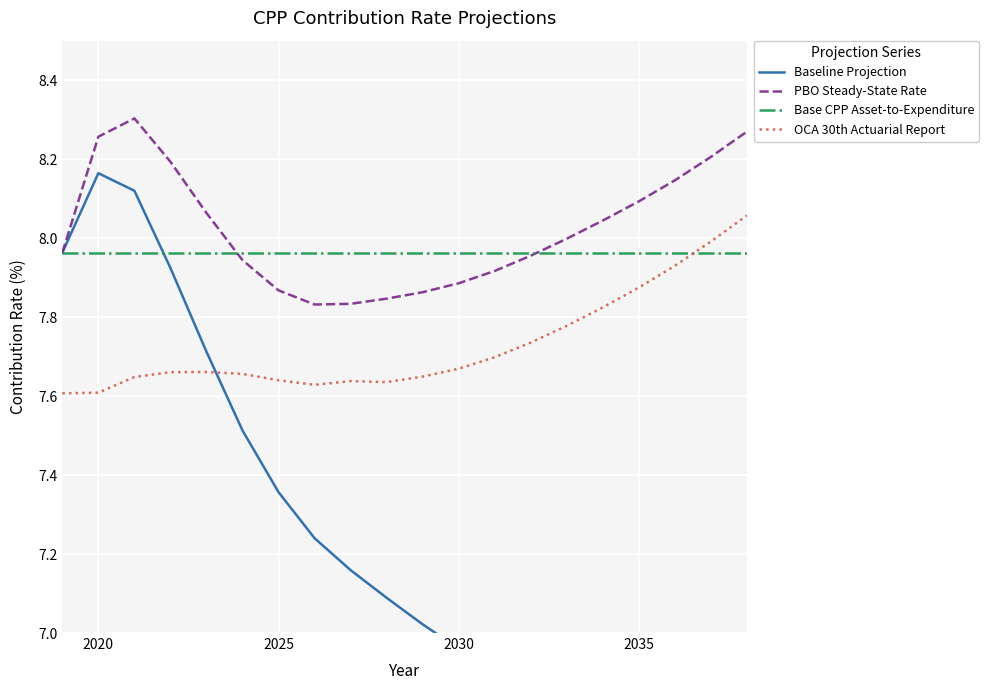

Which series ends up on top after the final intersection of Base CPP Asset-to-Expenditure and OCA 30th Actuarial Report?

OCA 30th Actuarial Report